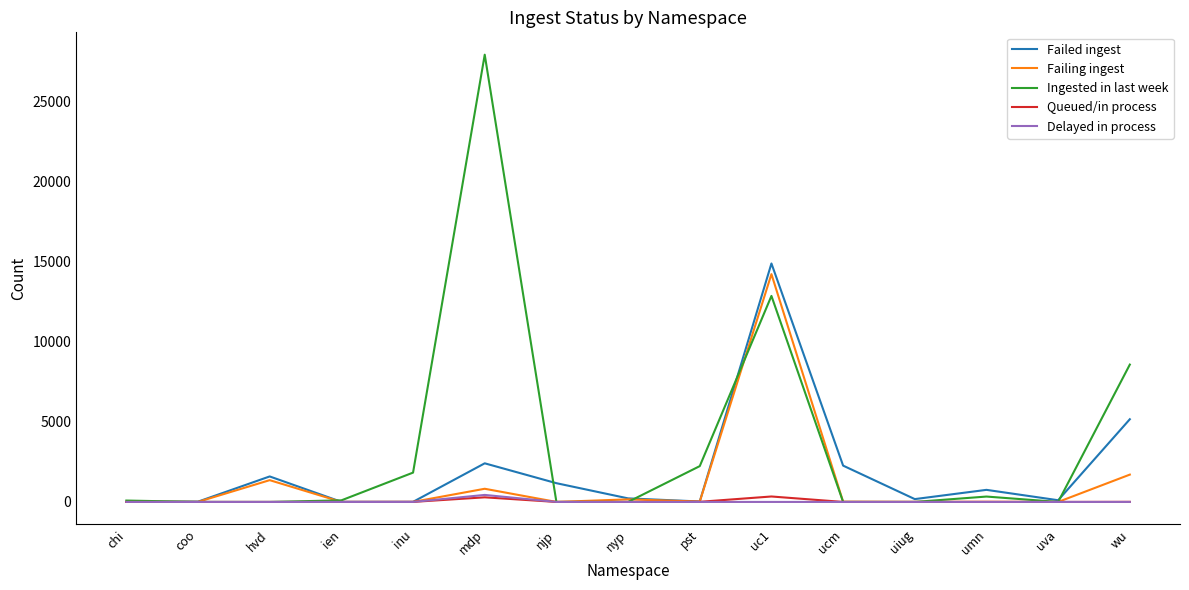

The value of Ingested in last week at mdp is 27909. True or false?

True